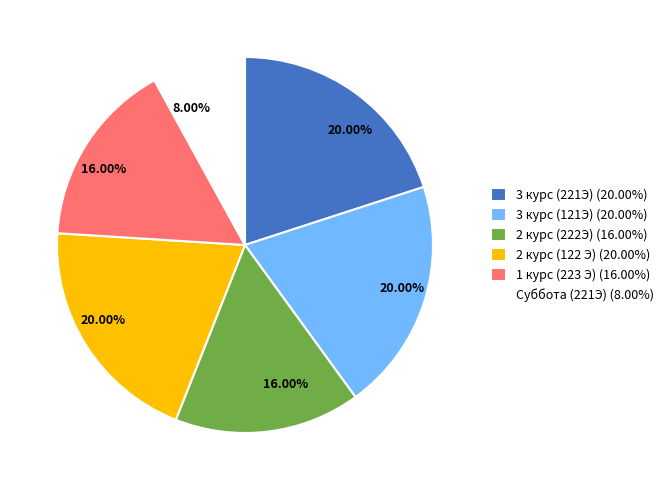

To the nearest percent, what is the difference between the 3 курс (221Э) and 2 курс (222Э) slice percentages?

4%